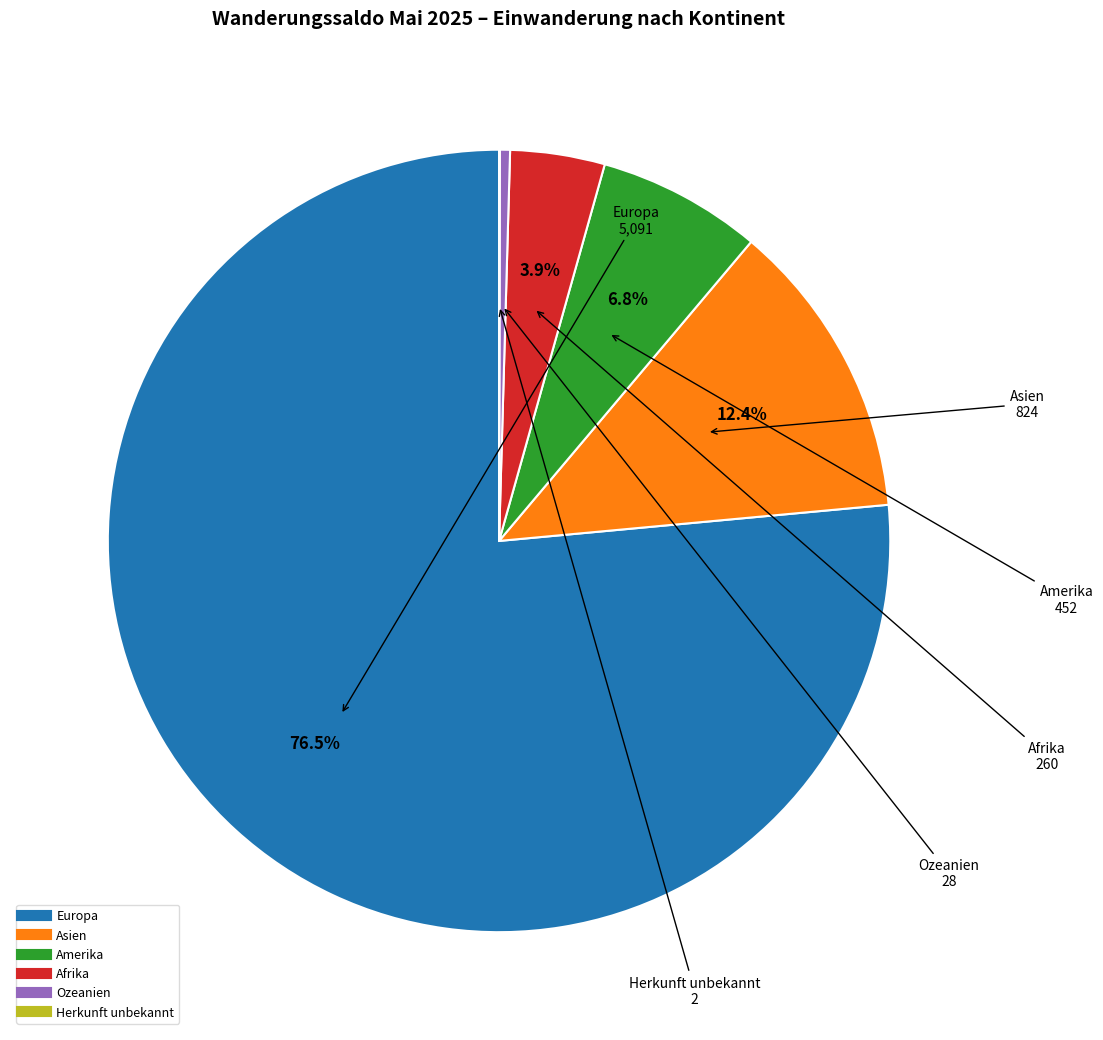

Approximately how many times larger is the value at Europa compared to Afrika?

19.6